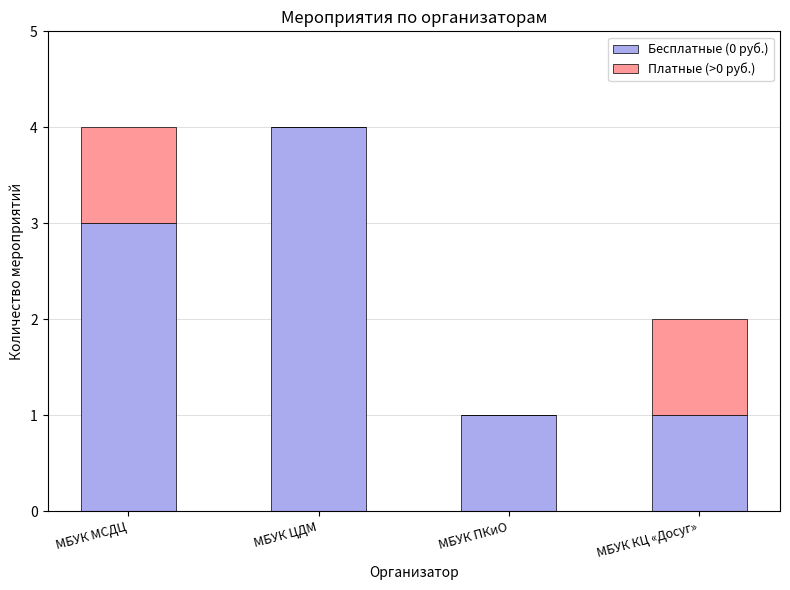

The value of Бесплатные (0 руб.) at МБУК ЦДМ is 4. True or false?

True